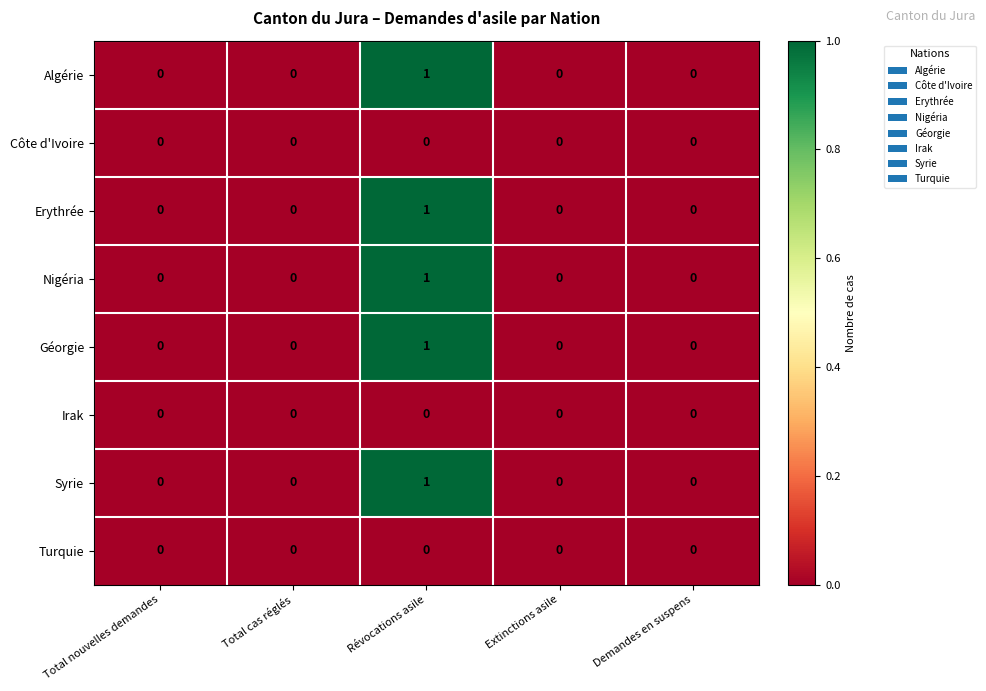

How many positive values does the Nigéria series have?

1